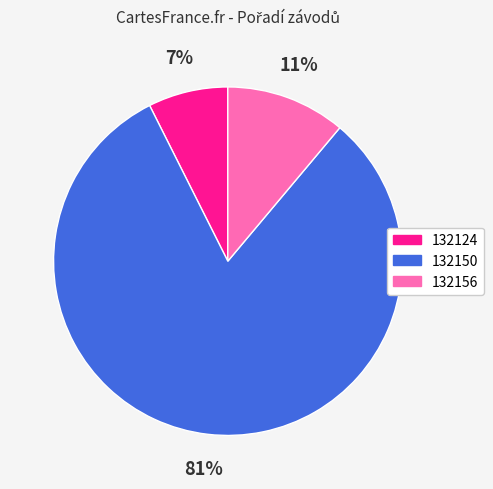

Do 132150 and 132124 together represent more than half of the pie?

Yes